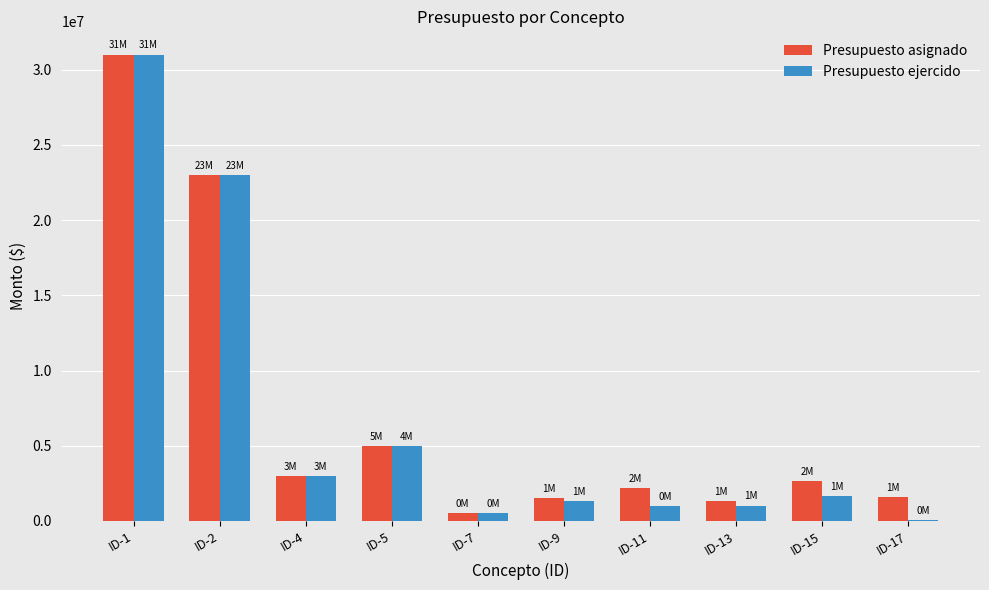

How many groups of bars are there?

10